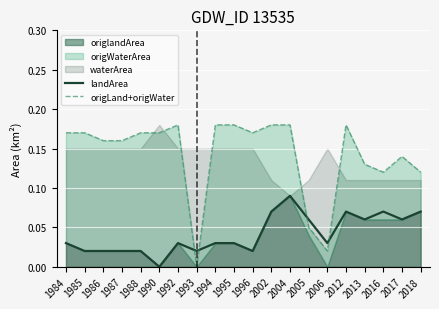

The value of landArea at 2017 is 0.1. True or false?

True